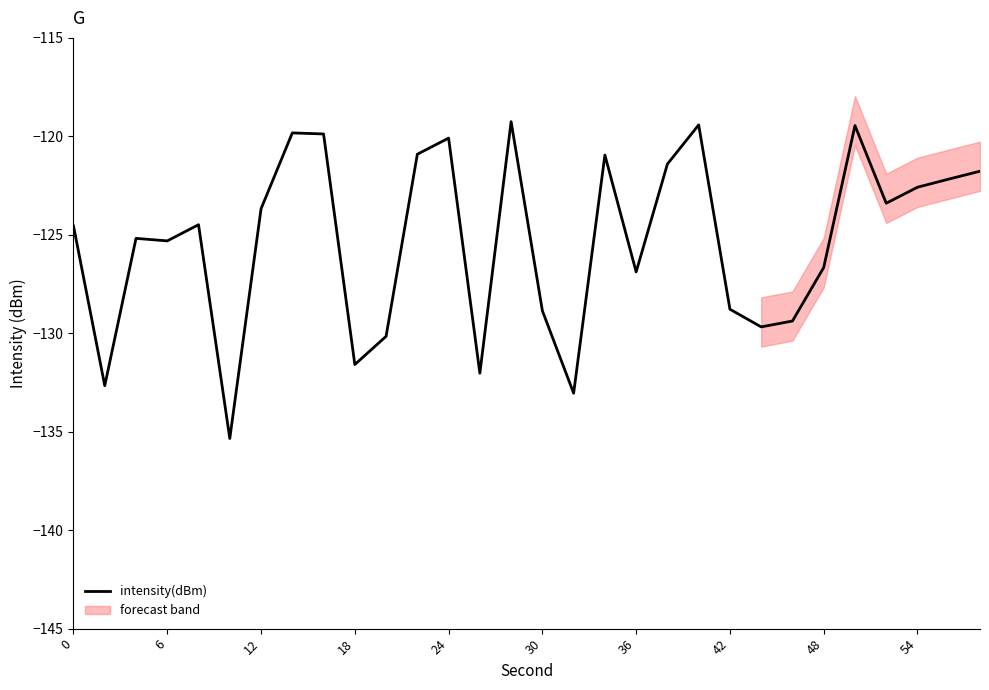

Is it true that intensity(dBm) equals -209.2 at 30?

False